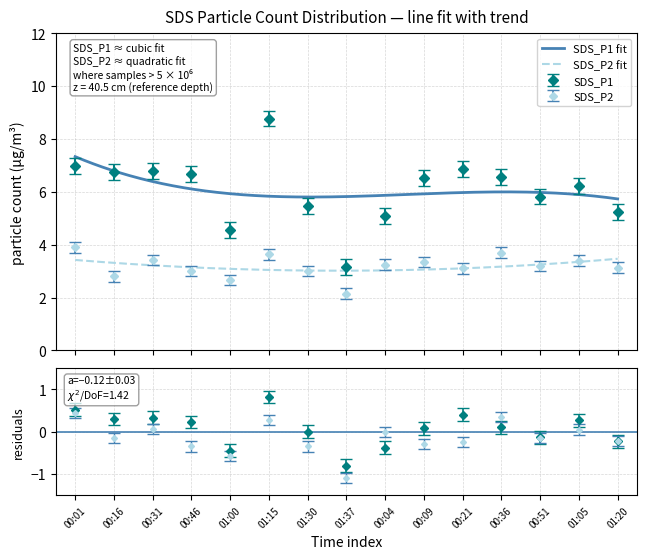

What position from the right is 00:09?

6